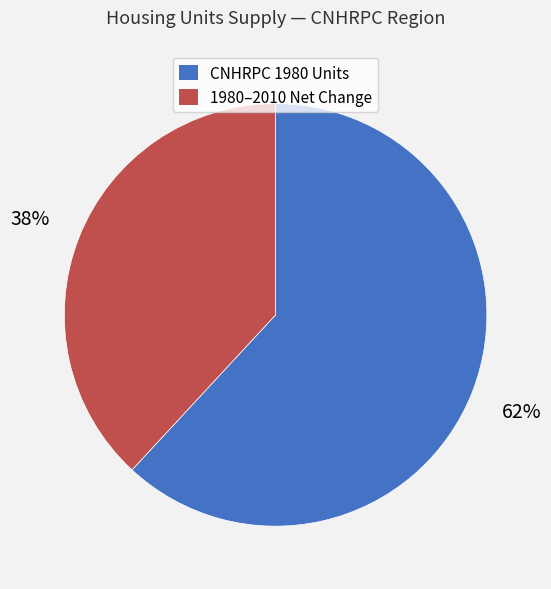

Is there any slice that represents more than half of the pie?

Yes